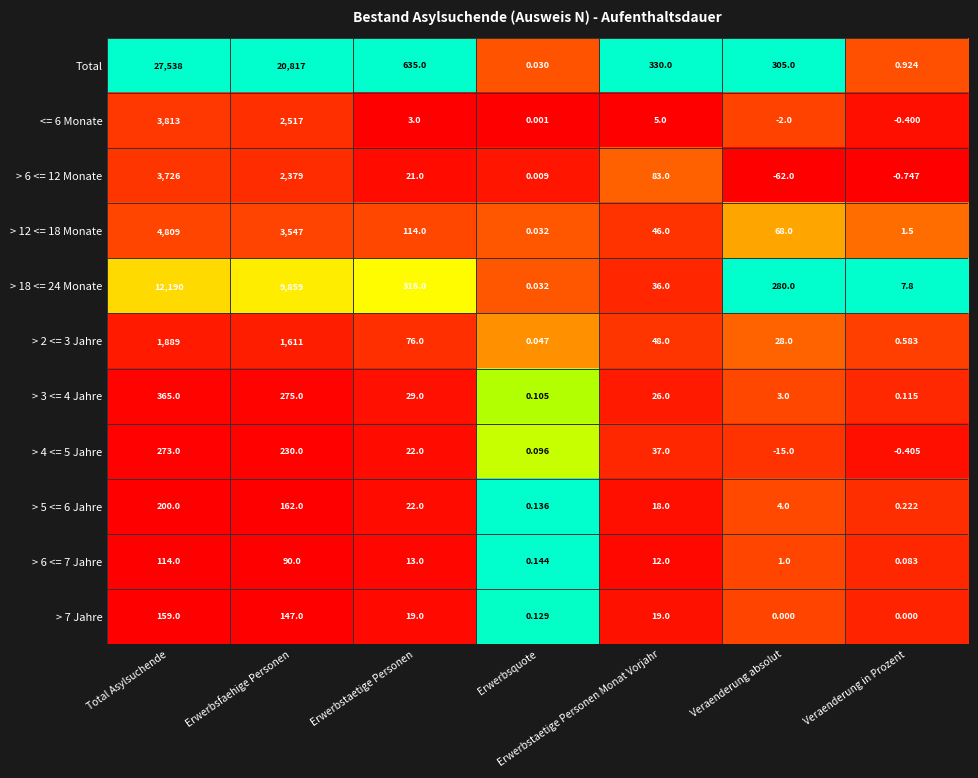

At which category is the sum across all series the highest?

Total Asylsuchende